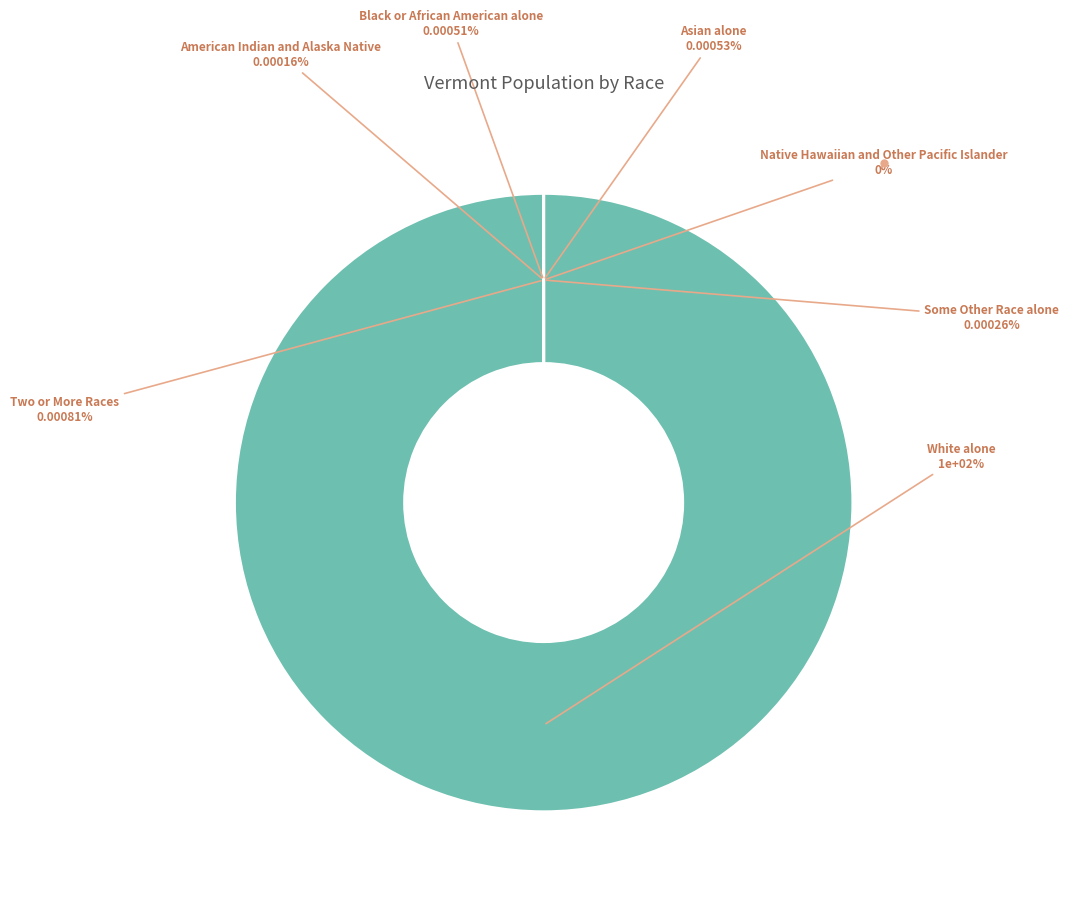

Does Asian alone represent more than half of the total?

No